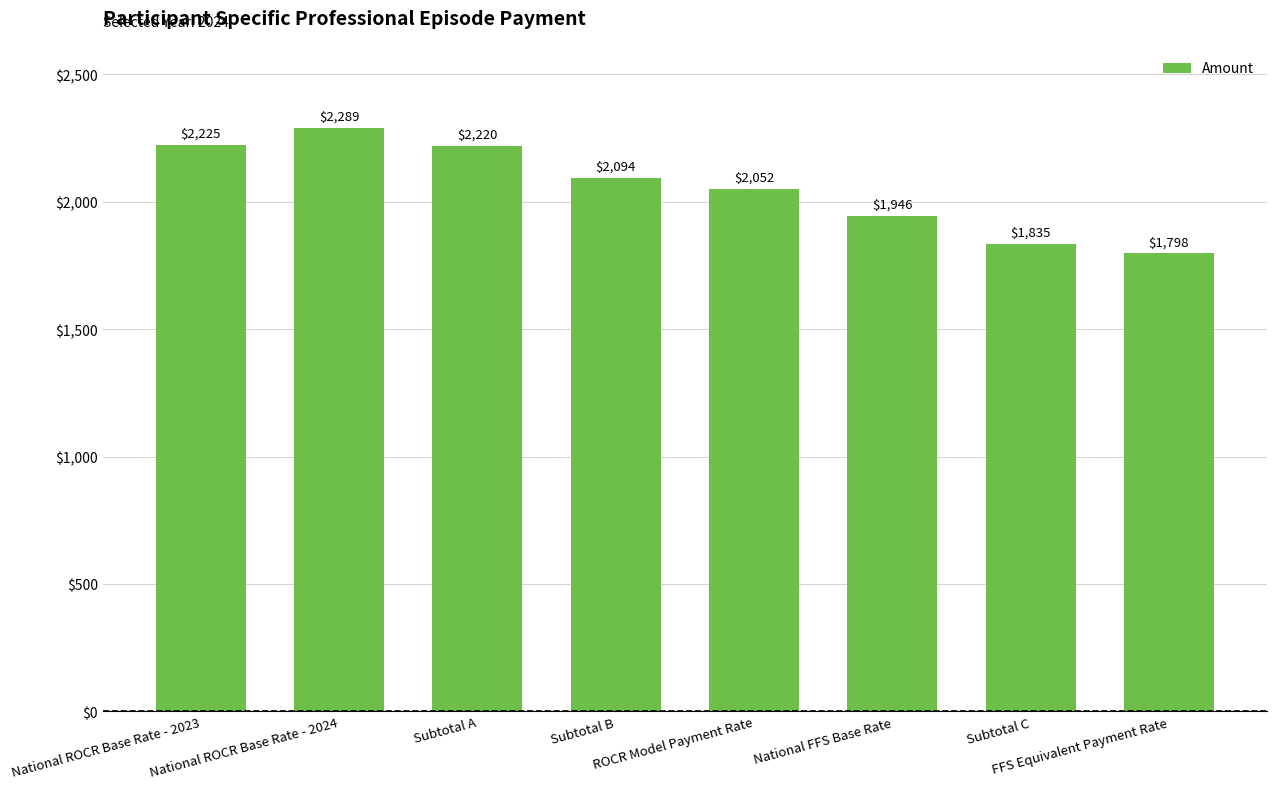

What is the difference between the values at Subtotal B and ROCR Model Payment Rate?

41.9